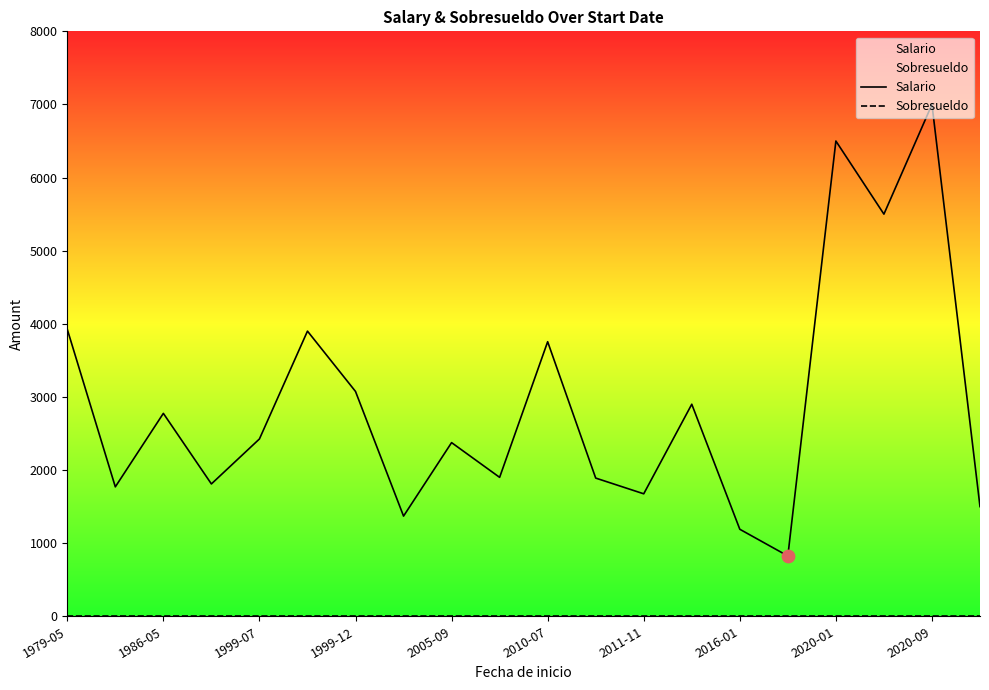

Which series contains the highest Y value?

Salario